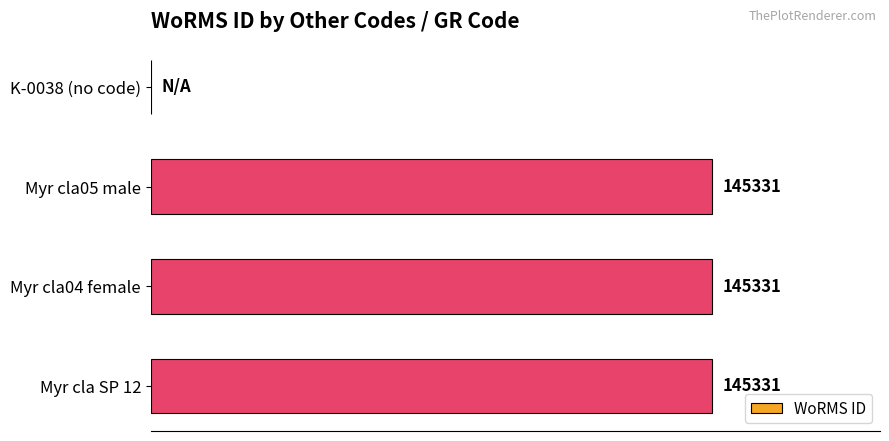

At which label is the value closest to 72665?

K-0038 (no code)